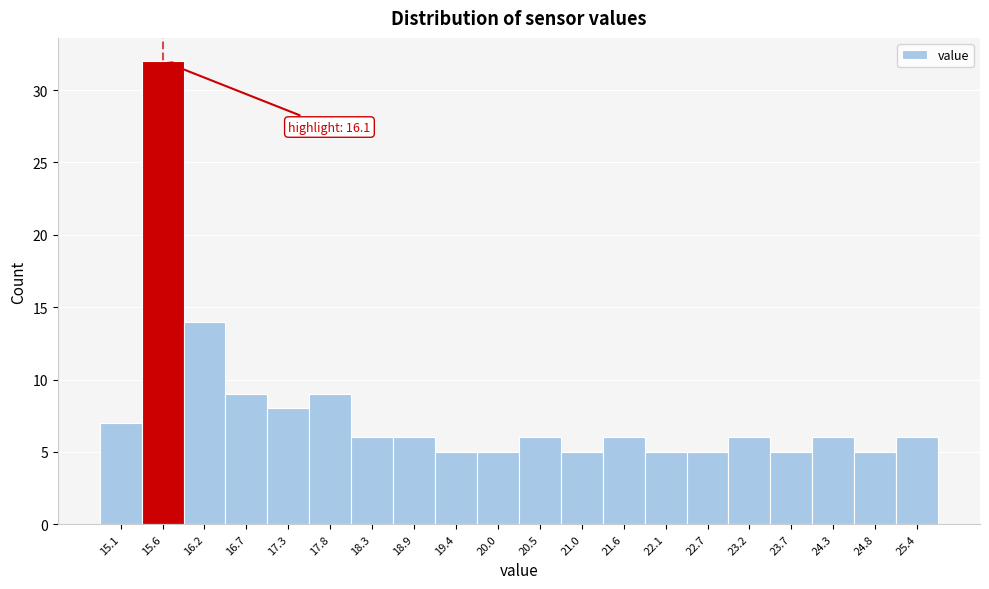

Reading left to right, what are all the values shown in this chart?

15.1=7	15.6=32	16.2=14	16.7=9	17.3=8	17.8=9	18.3=6	18.9=6	19.4=5	20.0=5	20.5=6	21.0=5	21.6=6	22.1=5	22.7=5	23.2=6	23.7=5	24.3=6	24.8=5	25.4=6